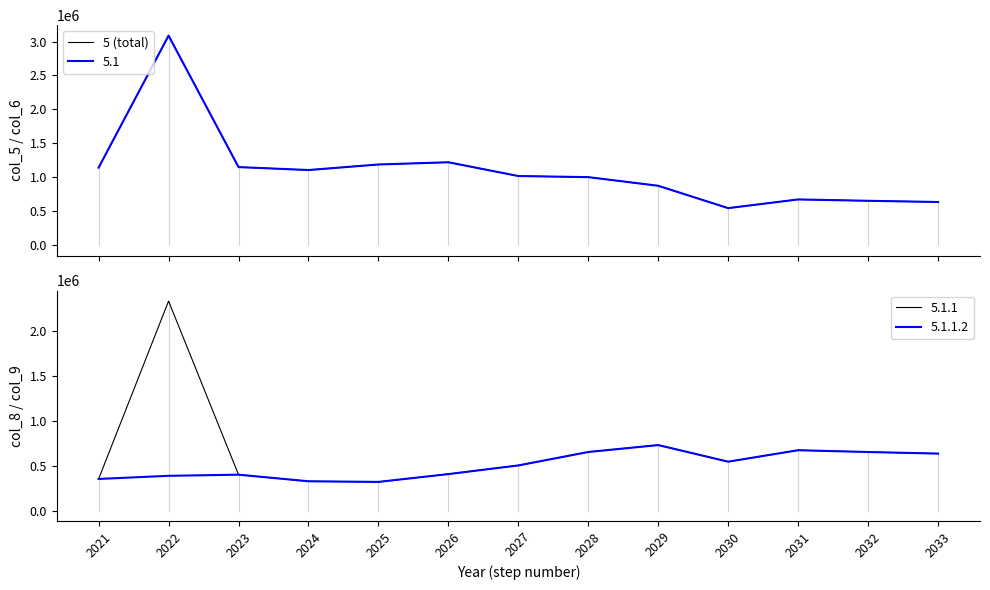

List the labels in order of value, smallest first.

2030, 2033, 2032, 2031, 2029, 2028, 2027, 2024, 2021, 2023, 2025, 2026, 2022